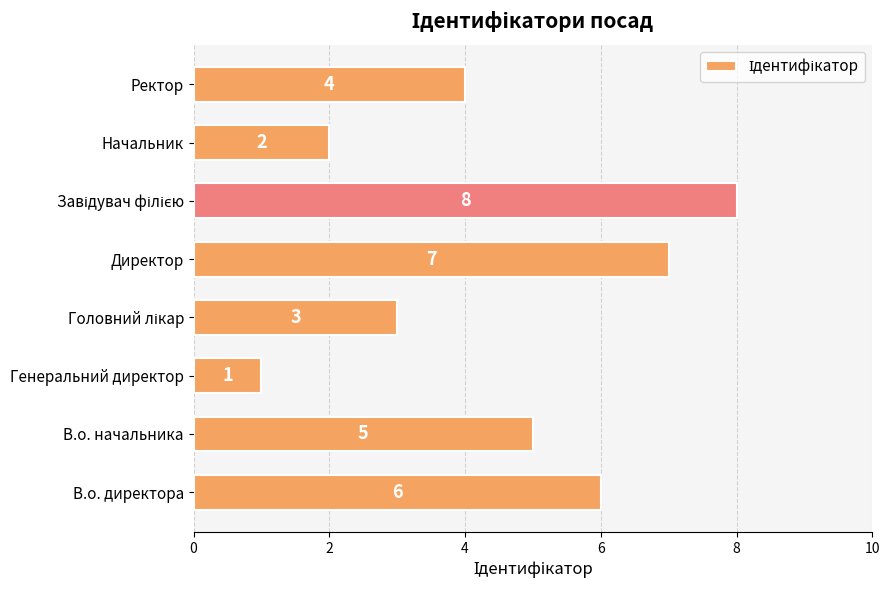

True or false: the data shows 3 at В.о. начальника.

False